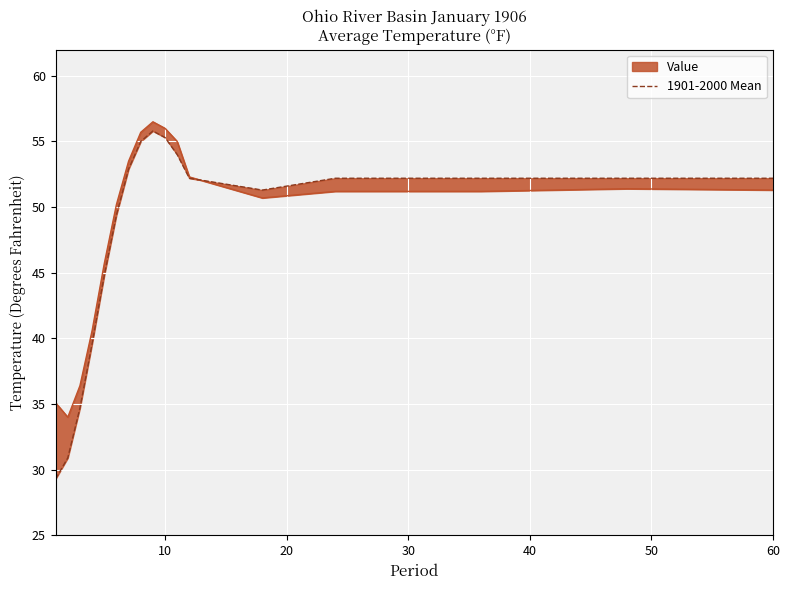

What is the difference between the maximum and minimum values?

26.5